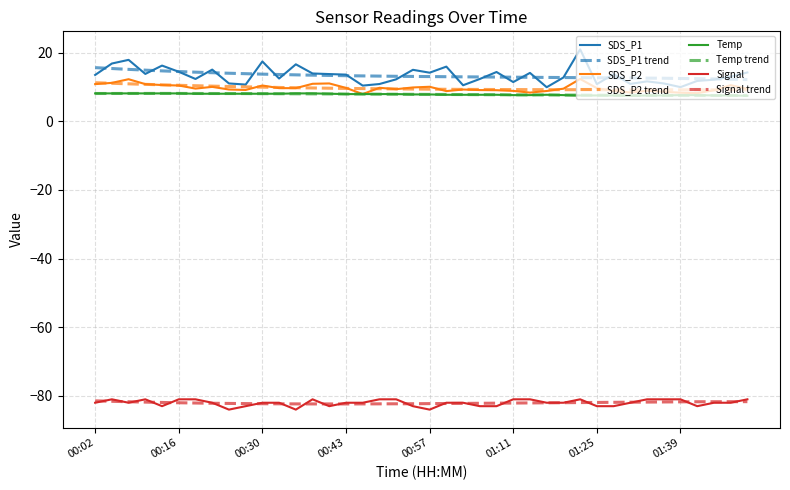

How many Temp values are between 7 and 8?

32